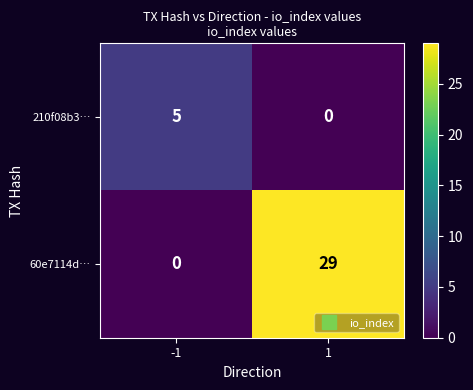

True or false: 60e7114d… has a value of 0 at -1.

True